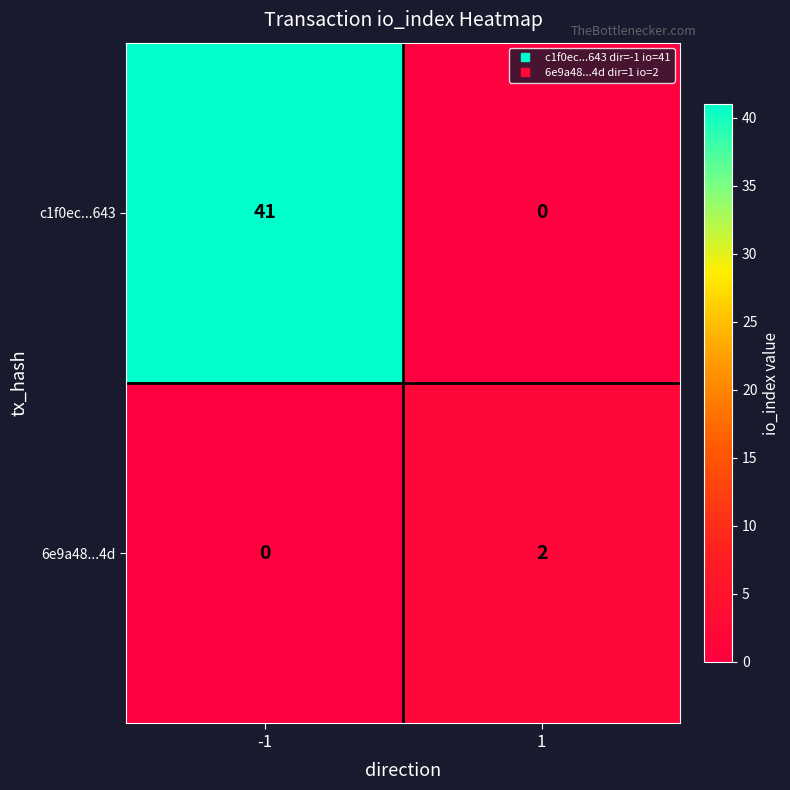

What is the difference between the maximum and minimum values in the c1f0ec...643 series?

41